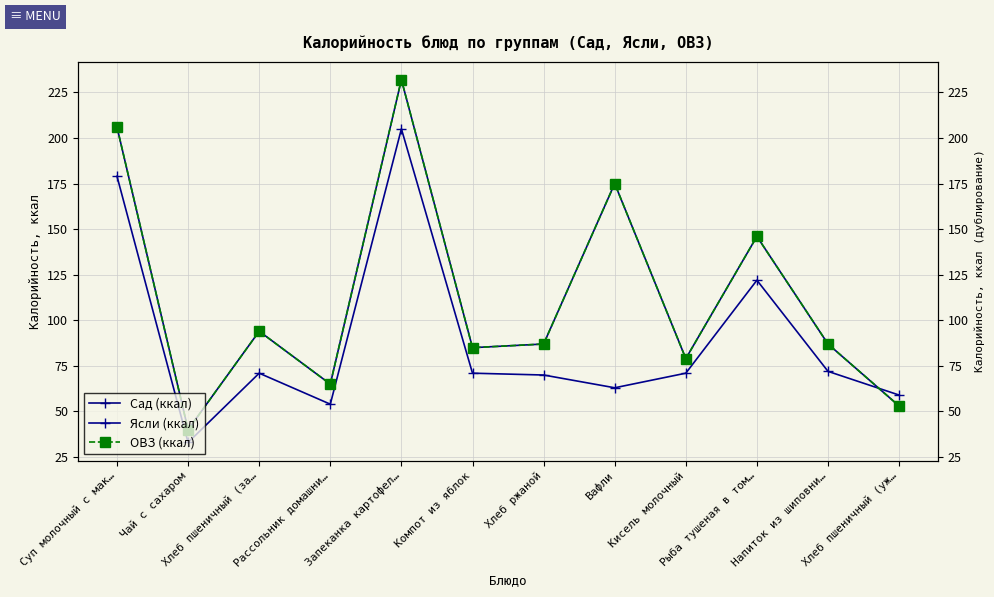

At which label is Ясли (ккал) closest to 119?

Рыба тушеная в том…